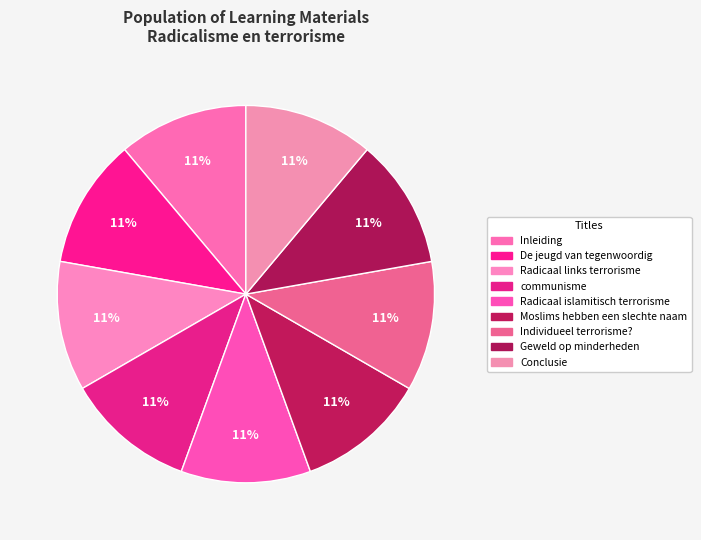

How many segments does this pie chart have?

9